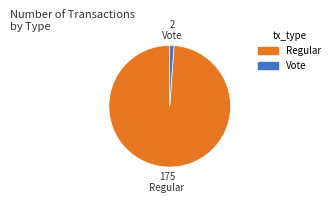

Is the sum of Vote and Regular greater than half?

Yes